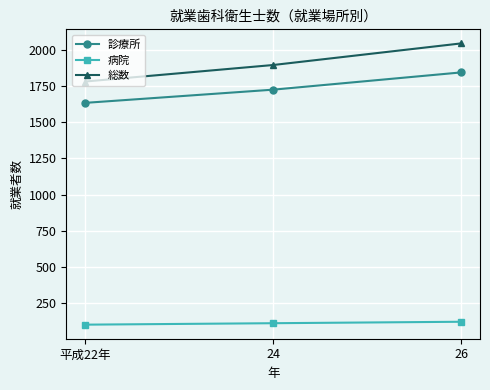

What is the average value of the 総数 series?

1906